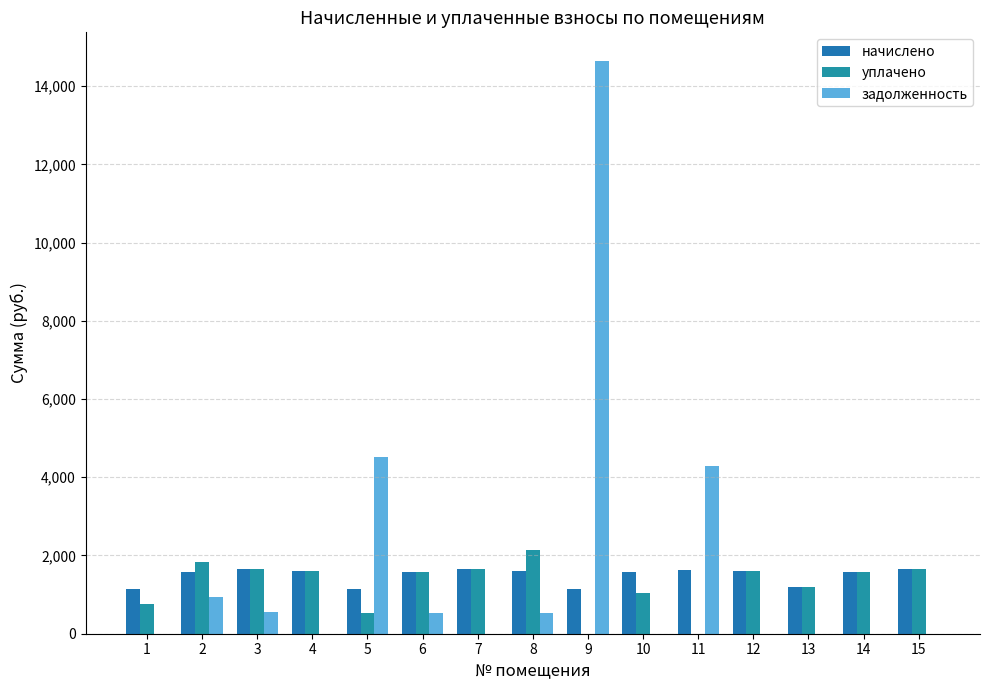

At how many categories does at least one series exceed 7189?

1